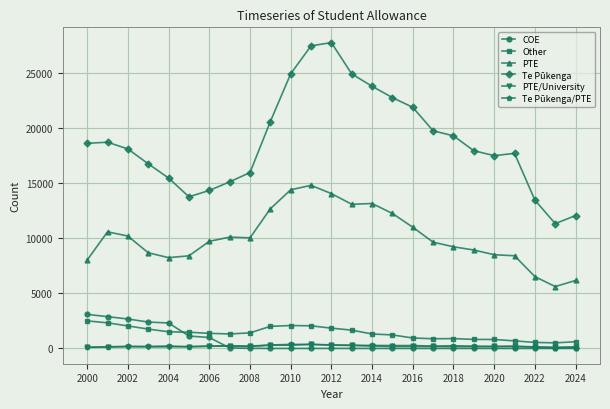

True or false: Other has more than 0 interior local peaks.

True